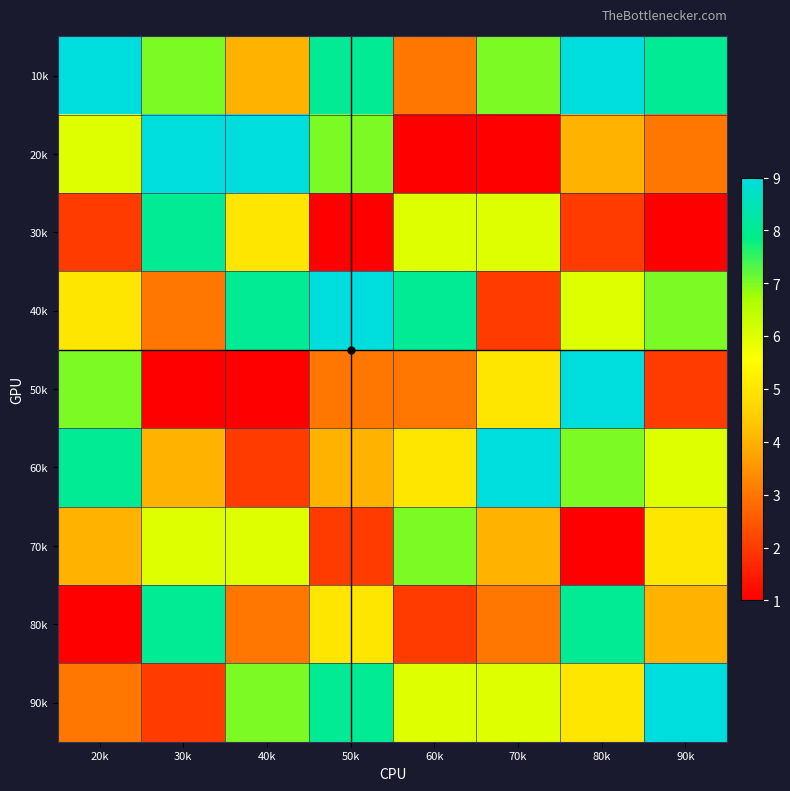

At 70k, list the series in order from smallest to largest.

20k, 40k, 80k, 70k, 50k, 30k, 90k, 10k, 60k